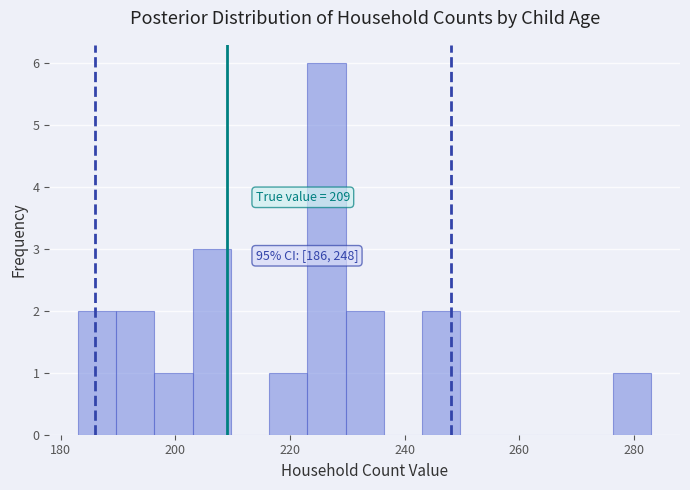

Around what value on the x-axis is the tallest bar? Give the approximate position of its centre, as read against the axis.

226